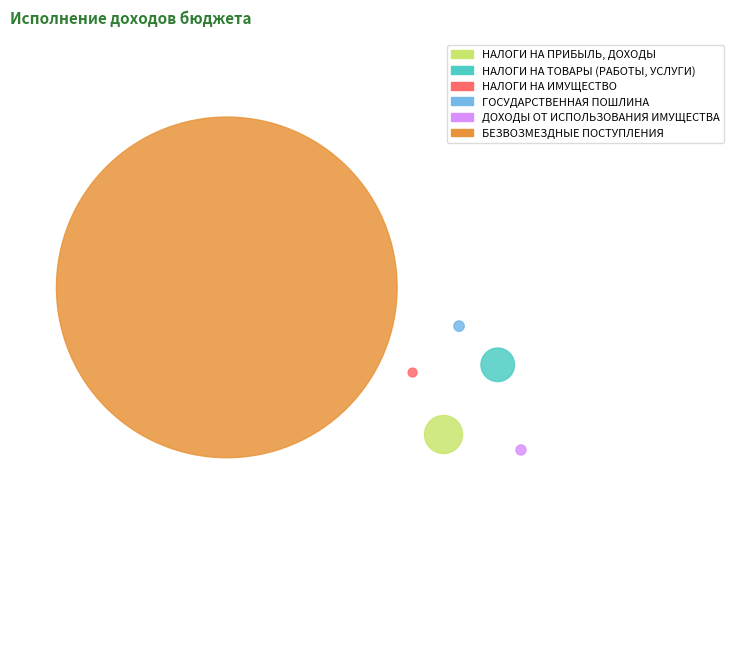

Is the sum of ДОХОДЫ ОТ ИСПОЛЬЗОВАНИЯ ИМУЩЕСТВА and НАЛОГИ НА ПРИБЫЛЬ, ДОХОДЫ greater than half?

No